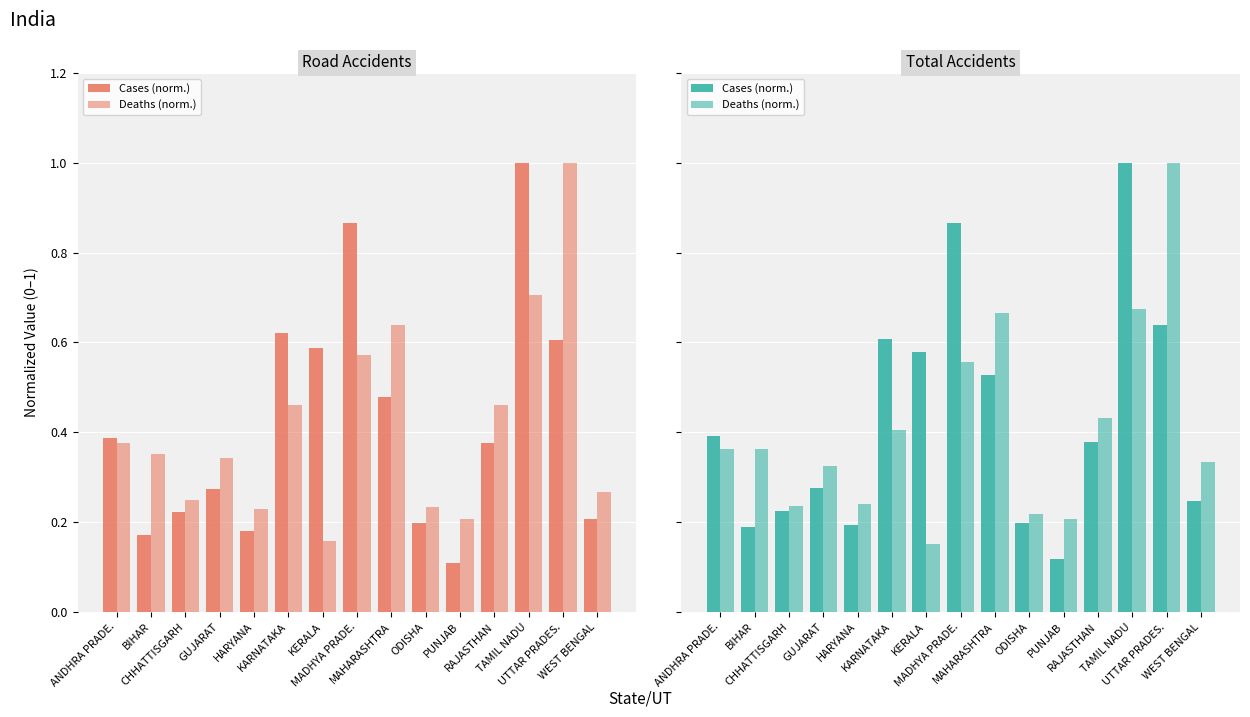

Is it true that Road Accidents Cases equals 0.0 at PUNJAB?

False